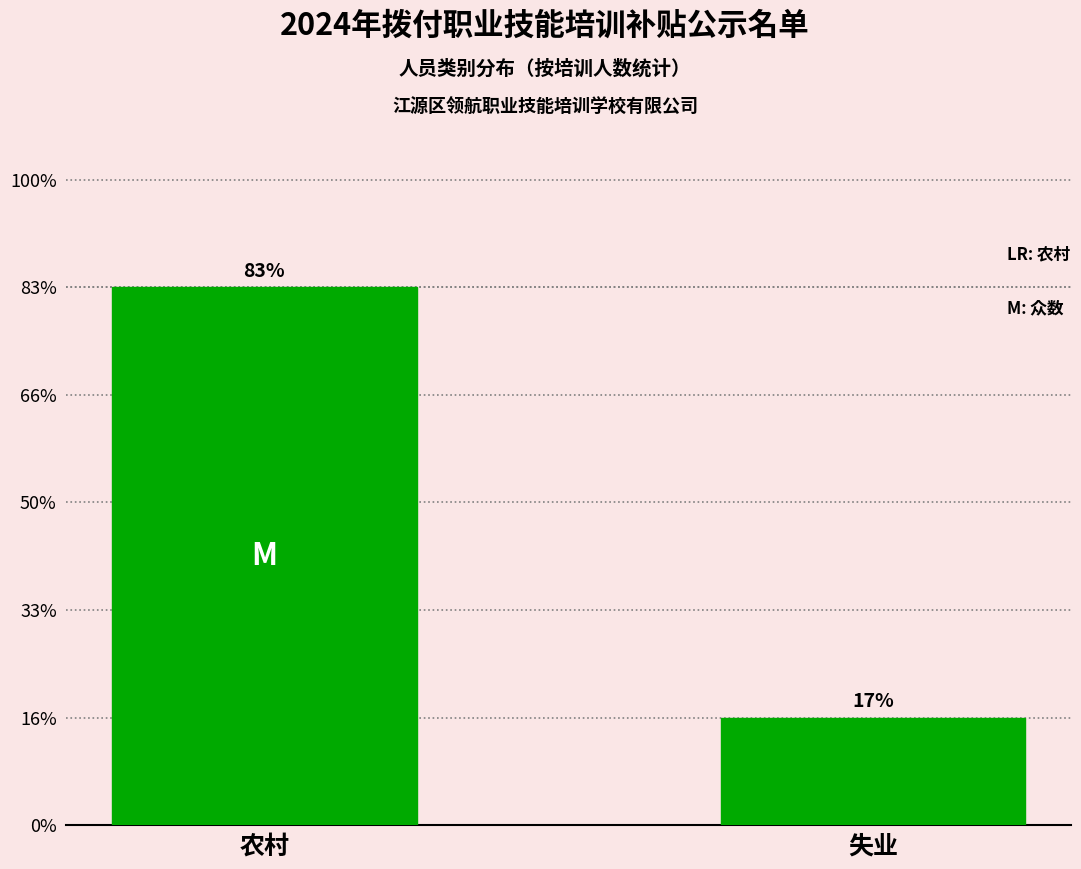

Are the bars horizontal?

No